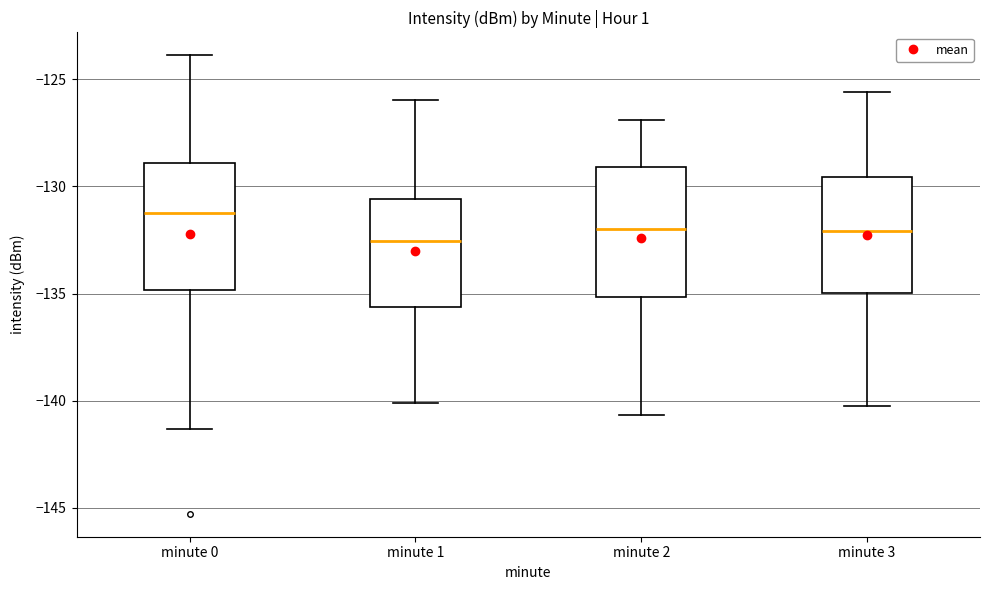

Reading left to right, transcribe this box plot: for each box, give where its median line is, the range the box spans, and where its two whiskers end, as read against the y-axis. The values are not printed on the chart, so give them approximately, as read against the axis.

minute 0: median -131.5, box -135.0 to -129.0, whiskers -141.5 to -124.0
minute 1: median -132.5, box -135.5 to -130.5, whiskers -140.0 to -126.0
minute 2: median -132.0, box -135.0 to -129.0, whiskers -140.5 to -127.0
minute 3: median -132.0, box -135.0 to -129.5, whiskers -140.0 to -125.5